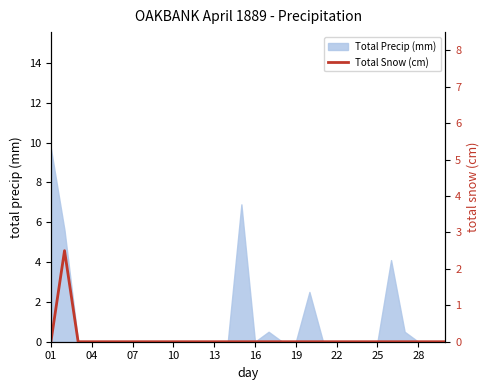

What is the highest value of the Total Precip (mm) series?

9.7